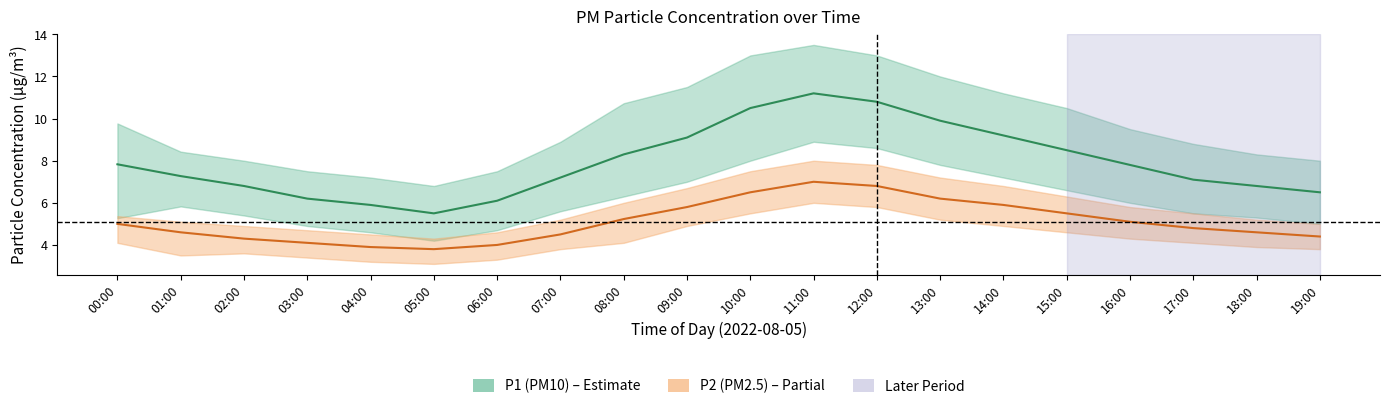

Which series has the largest range (max minus min)?

P1 center